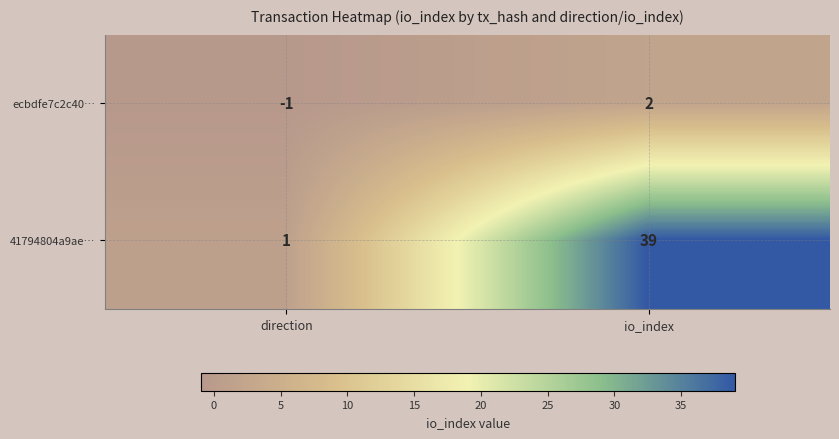

List the labels in order of 41794804a9ae… value, smallest first.

direction, io_index